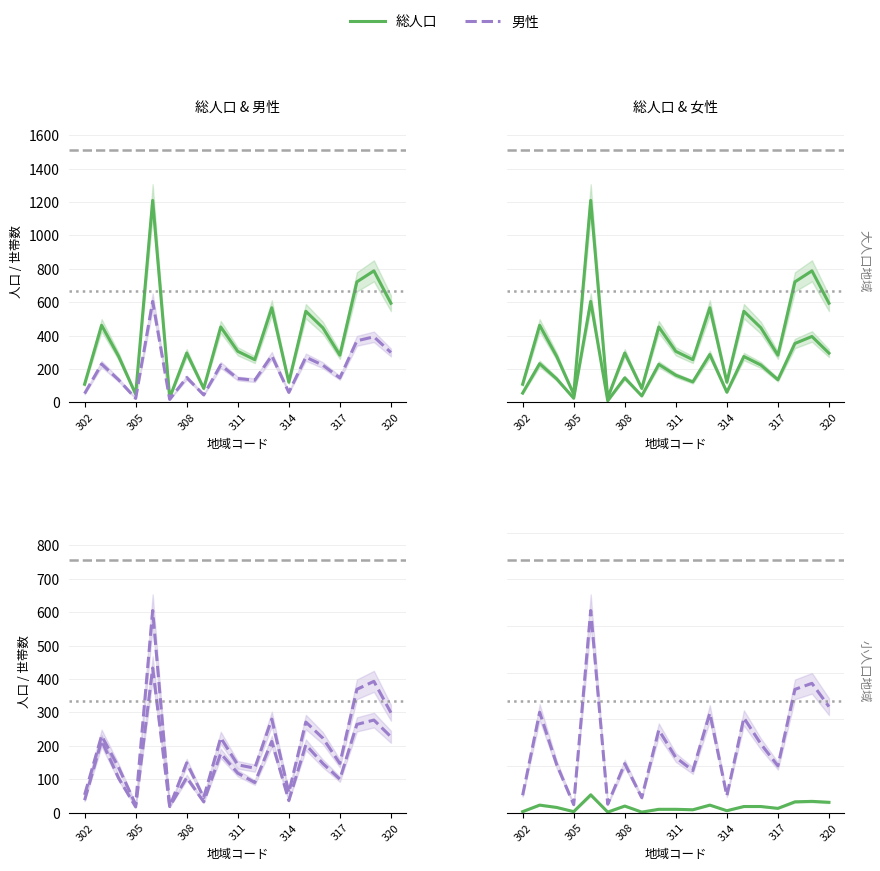

How many values in the 世帯数 series are below 118?

9